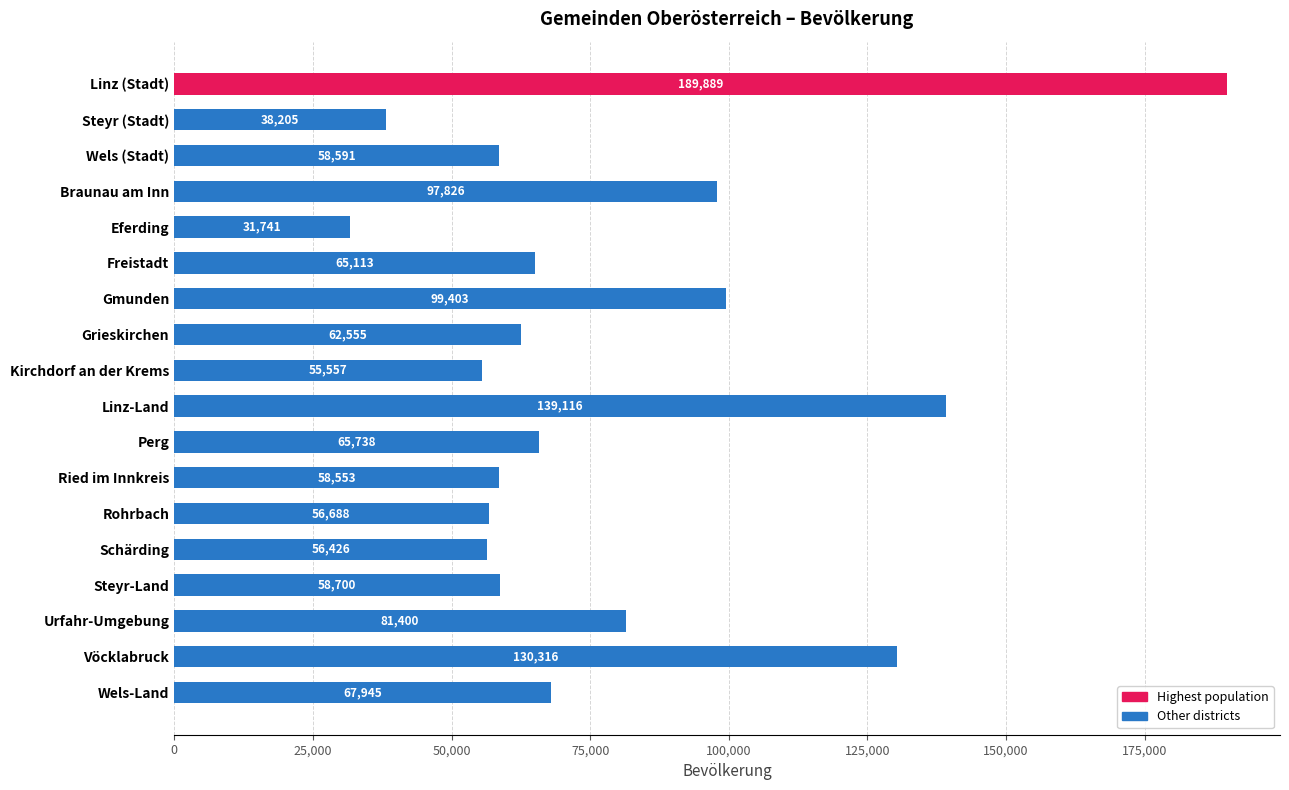

What is the minimum value shown in the chart?

31741